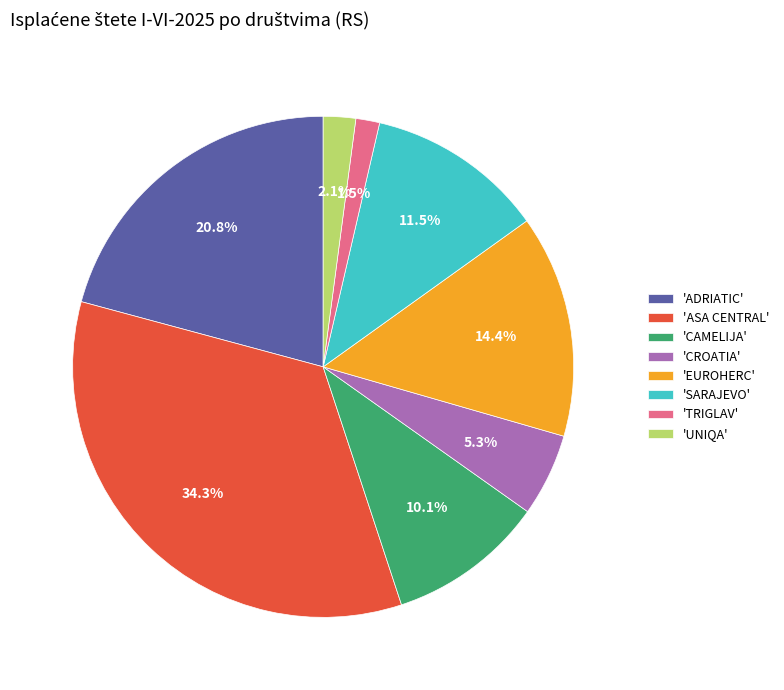

Is there any slice that represents more than half of the pie?

No